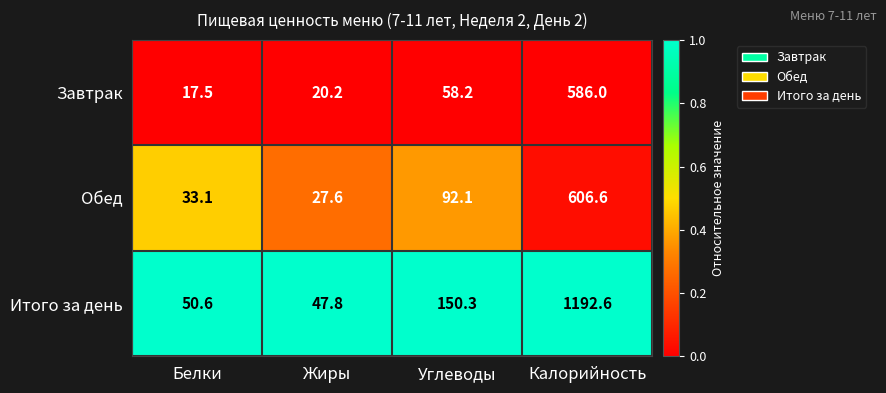

The Итого за день series shows 1192.6 at Калорийность. True or false?

True